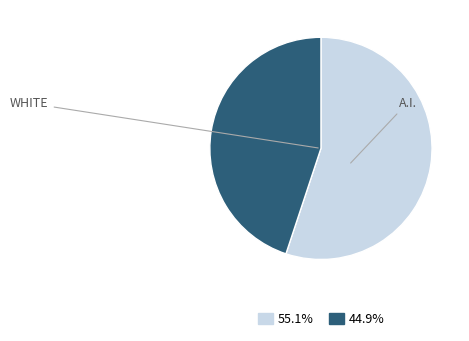

Does any single category account for the majority?

Yes